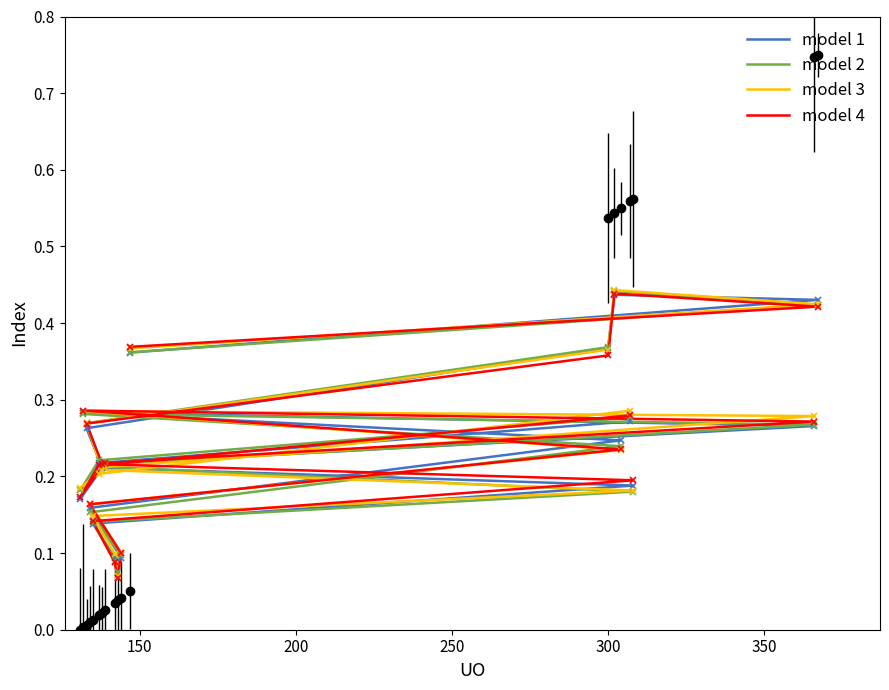

How many intersections are there between model 1 and model 2?

10